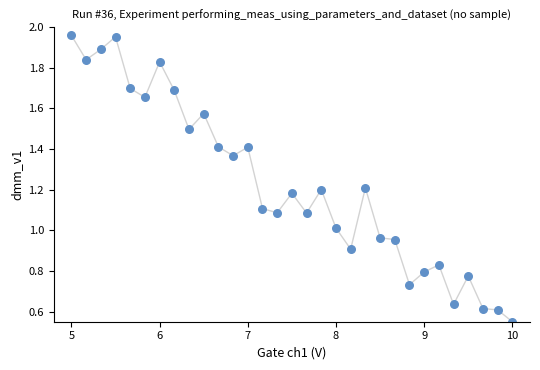

What is the range of X values (max minus min)?

5.0